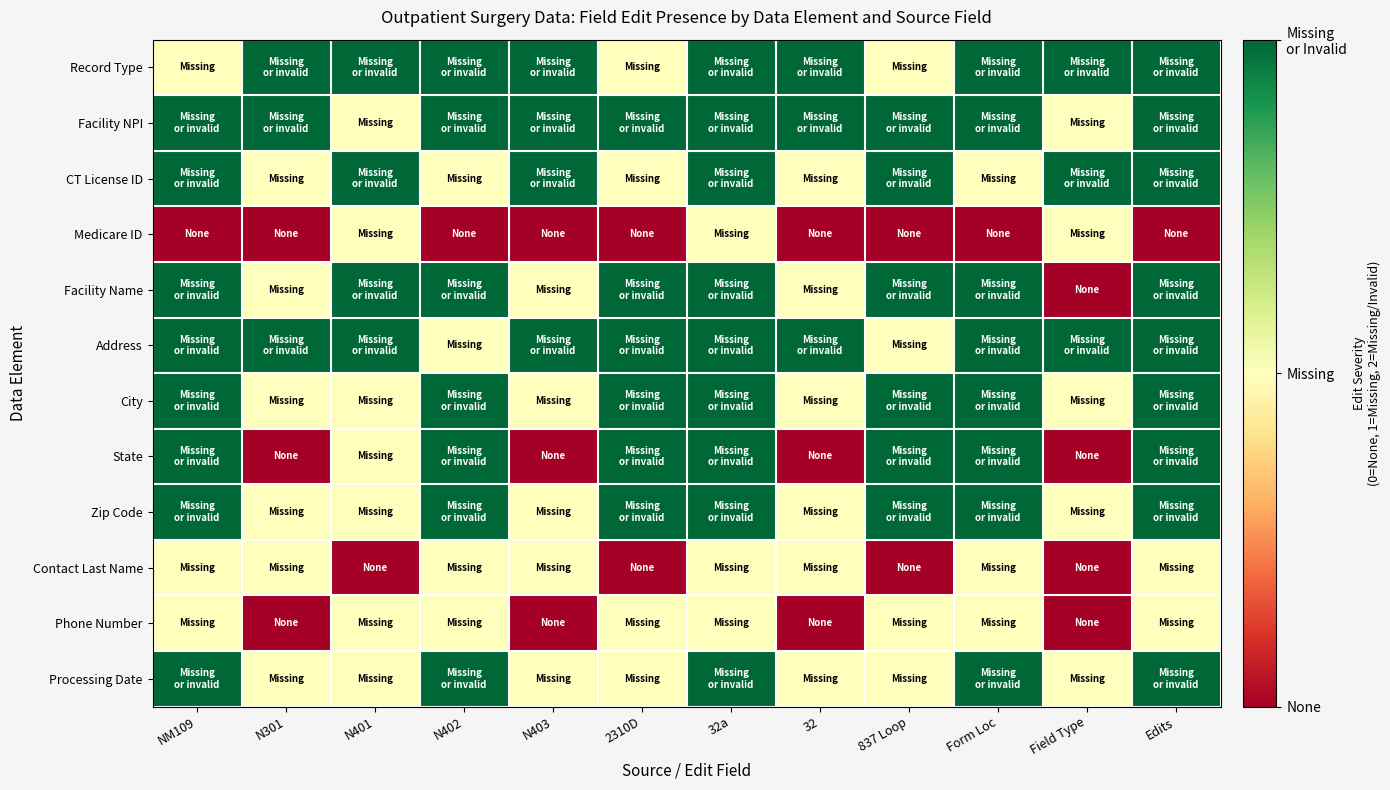

How many distinct data groups are displayed?

12